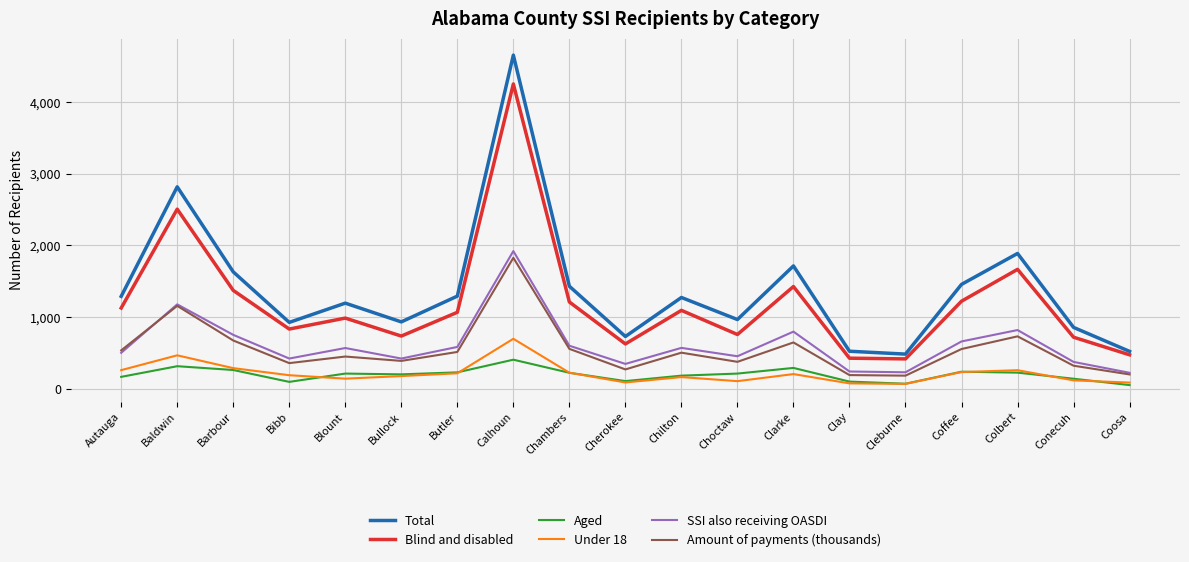

What is the difference between the second highest and second lowest values in the Under 18 series?

392